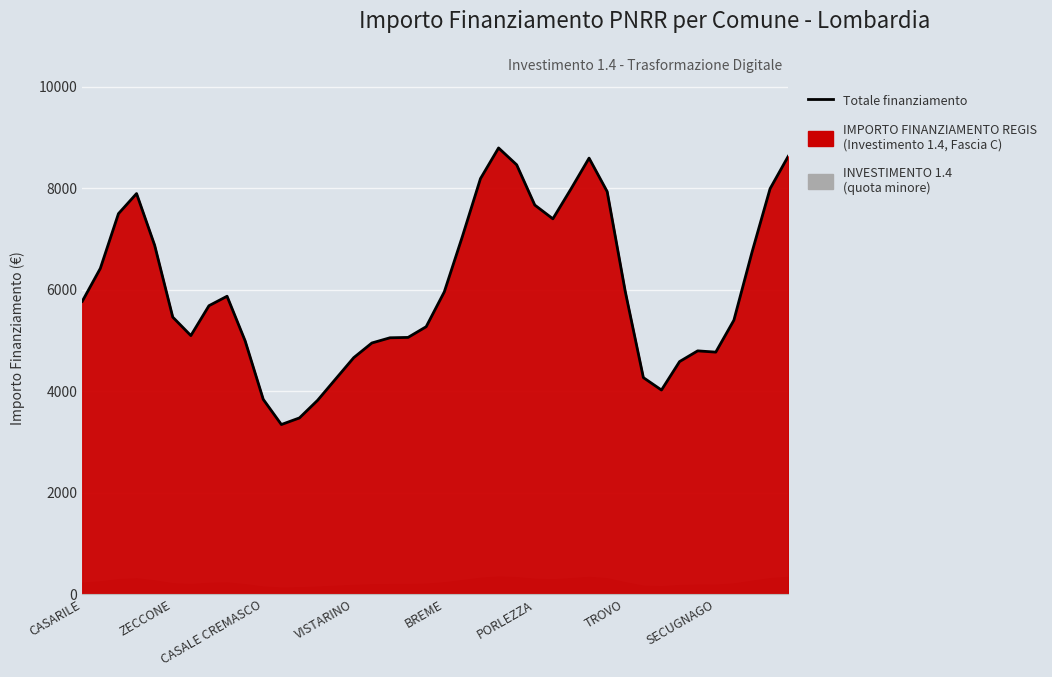

Reading left to right, transcribe all the data shown in this chart.

5773.6	6423.3	7500.9	7897.0	6878.3	5462.2	5098.7	5687.0	5873.7	4993.3	3841.5	3345.8	3476.1	3822.3	4243.7	4664.0	4952.6	5055.2	5062.4	5273.3	5958.5	7050.2	8191.5	8795.8	8464.2	7670.9	7399.7	7987.9	8595.4	7936.4	5966.2	4270.3	4025.5	4586.2	4797.4	4772.6	5401.2	6739.2	7992.9	8630.4